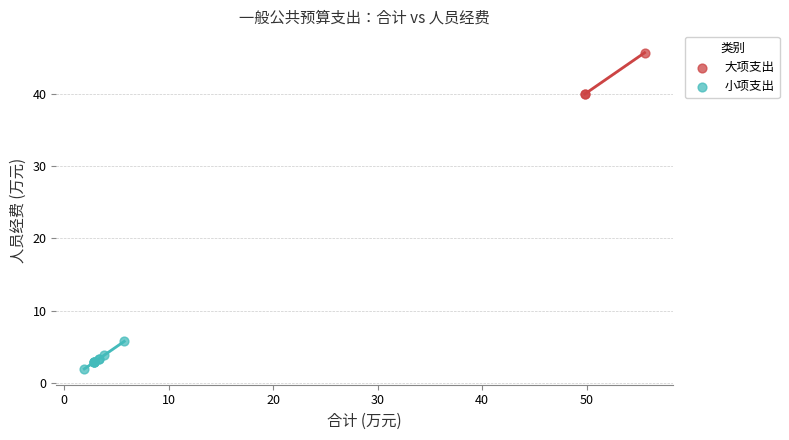

Which series has the largest Y range (max minus min)?

大项支出